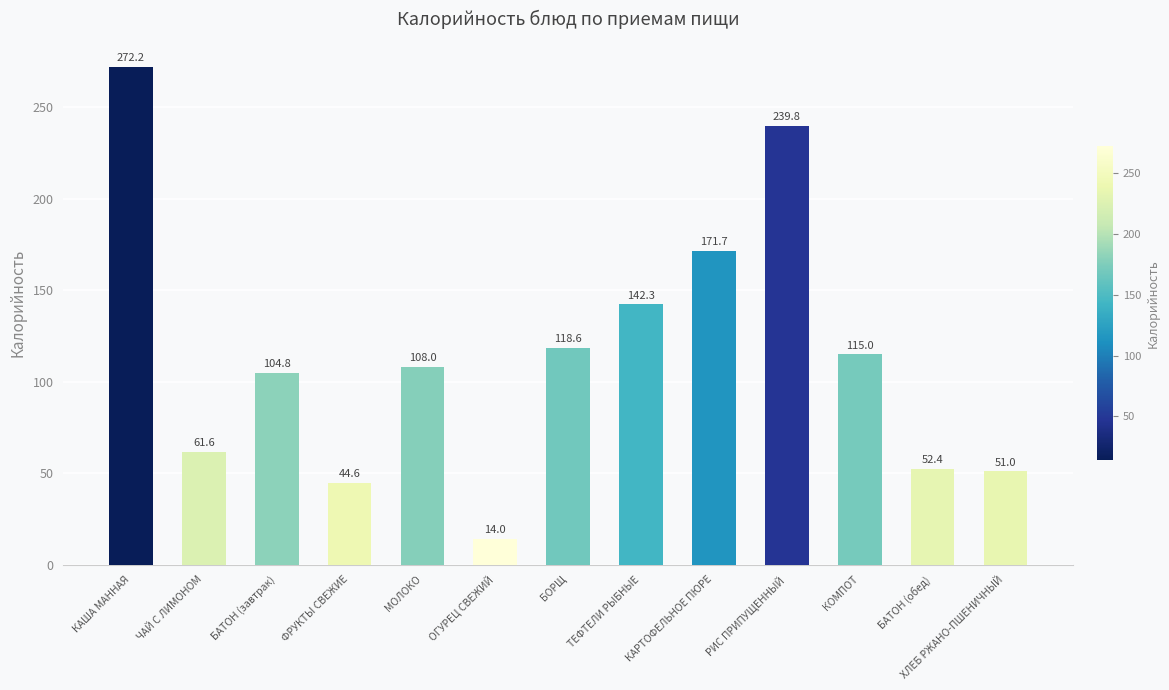

Rank the categories by value from lowest to highest.

ОГУРЕЦ СВЕЖИЙ, ФРУКТЫ СВЕЖИЕ, ХЛЕБ РЖАНО-ПШЕНИЧНЫЙ, БАТОН (обед), ЧАЙ С ЛИМОНОМ, БАТОН (завтрак), МОЛОКО, КОМПОТ, БОРЩ, ТЕФТЕЛИ РЫБНЫЕ, КАРТОФЕЛЬНОЕ ПЮРЕ, РИС ПРИПУЩЕННЫЙ, КАША МАННАЯ